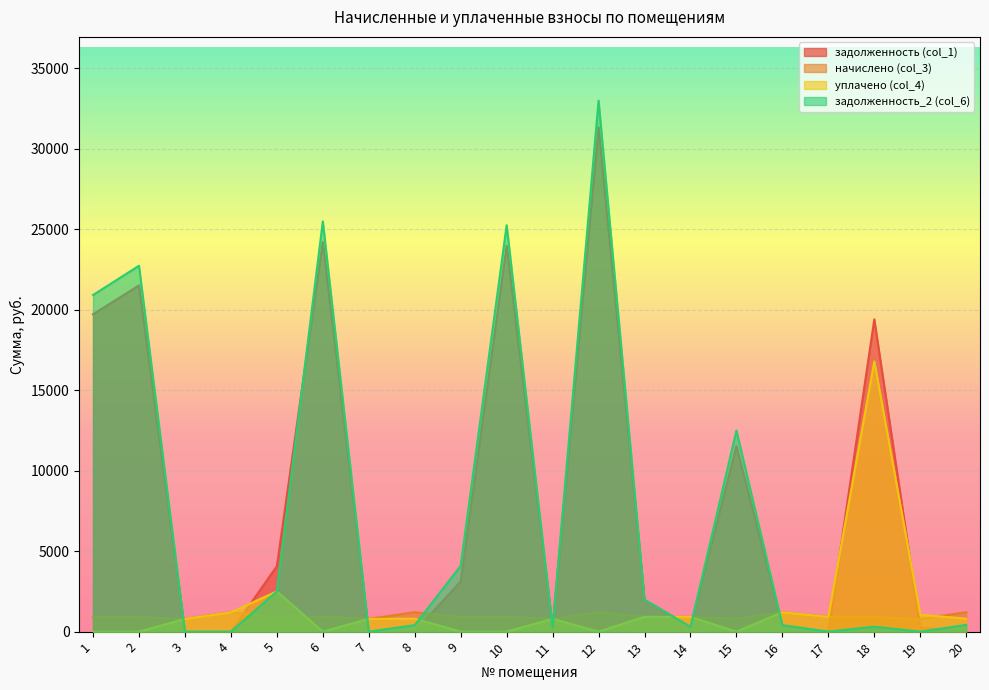

Rank the categories by уплачено (col_4) value from lowest to highest.

1, 2, 6, 9, 10, 12, 15, 3, 7, 11, 20, 8, 14, 13, 17, 19, 4, 16, 5, 18